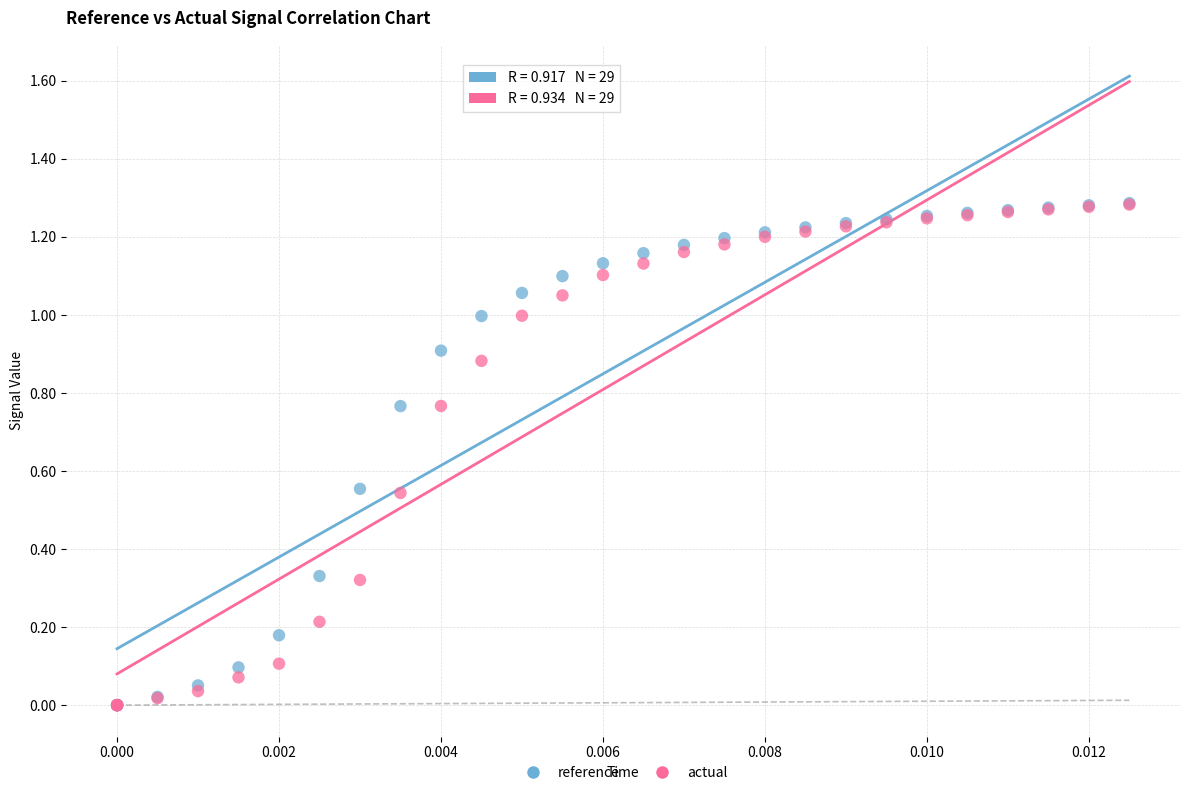

What are all the series names shown in the legend?

reference, actual